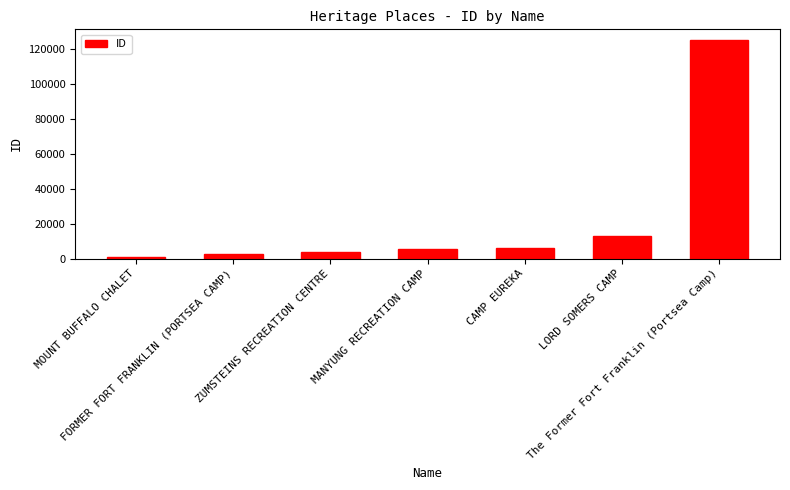

Reading left to right, list all the values displayed in this chart.

855	2322	3752	5350	6060	12728	125262